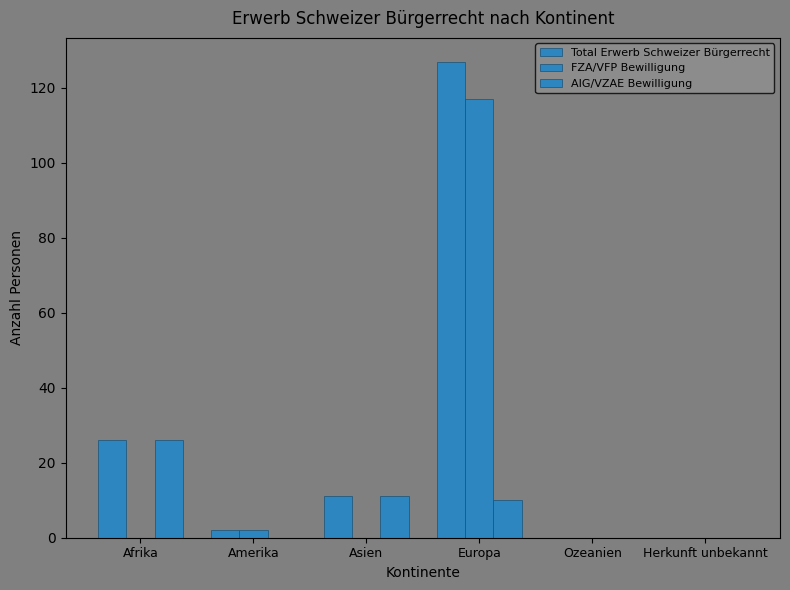

What is the value of the FZA/VFP Bewilligung bar at the 4th from the left?

117